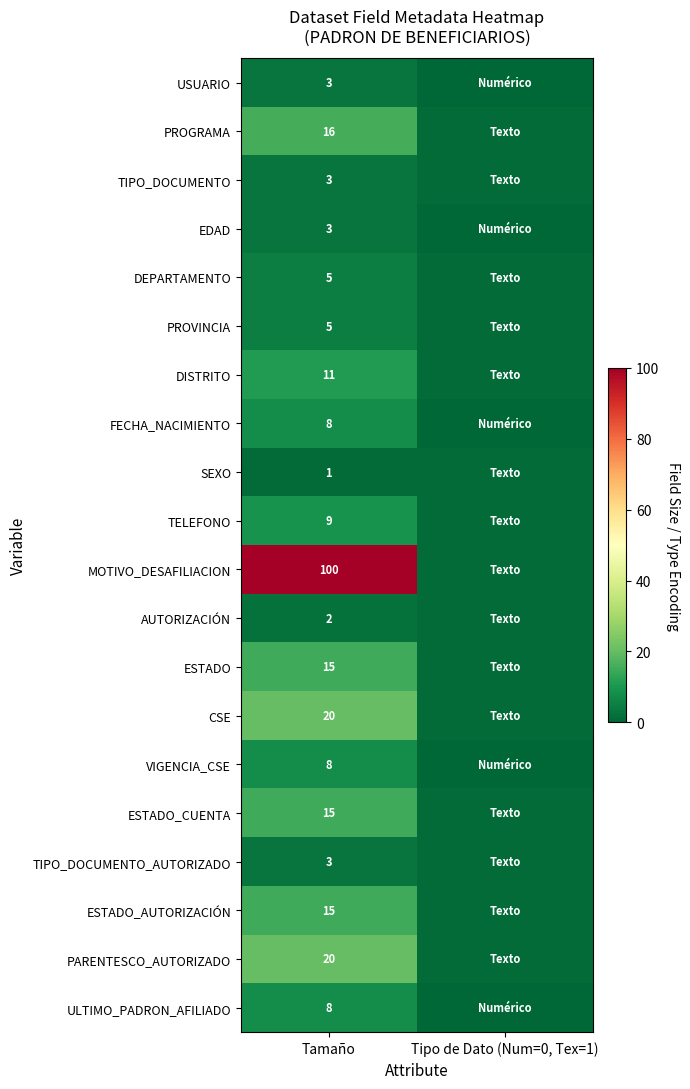

At which category is the sum across all series the highest?

Tamaño